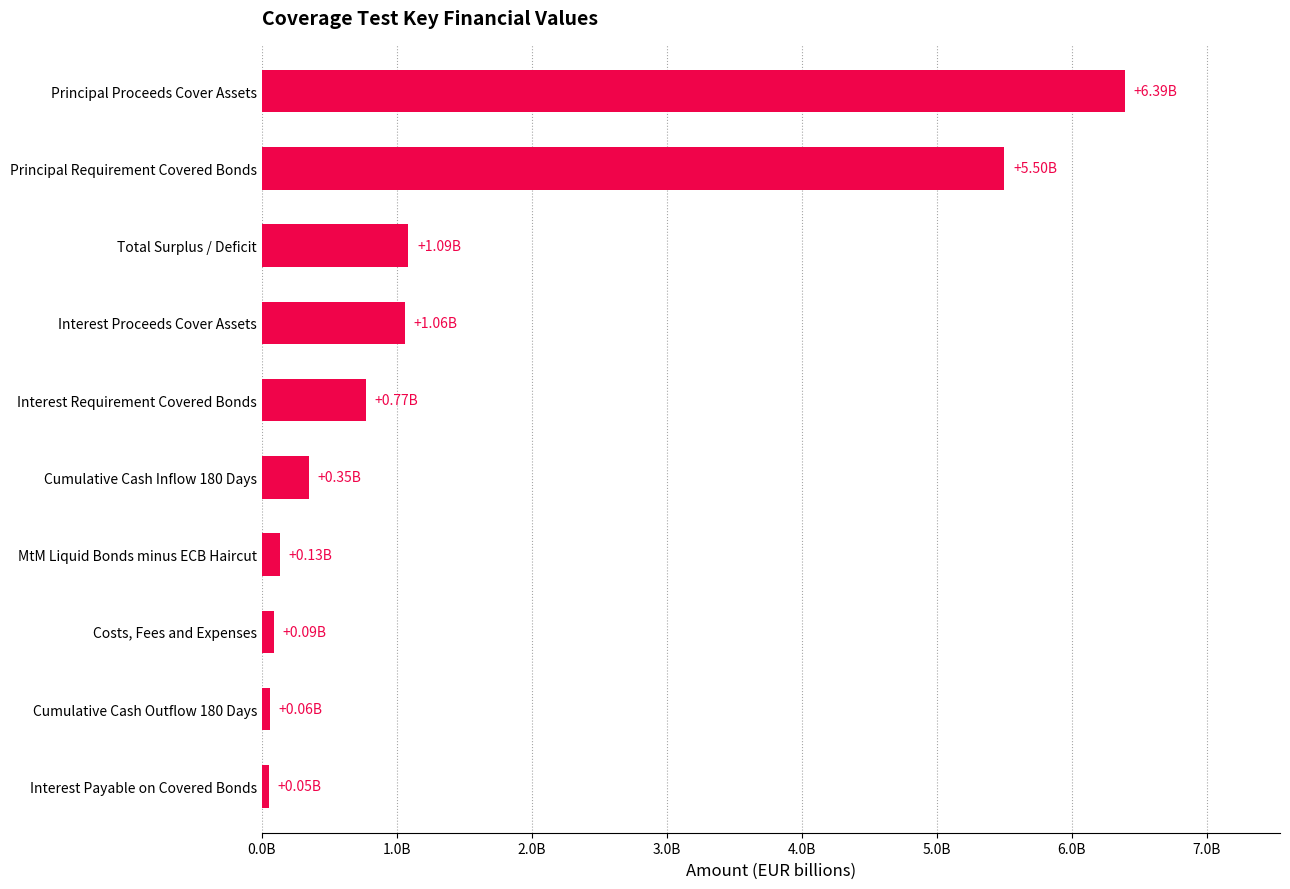

Does the chart contain any negative values?

No